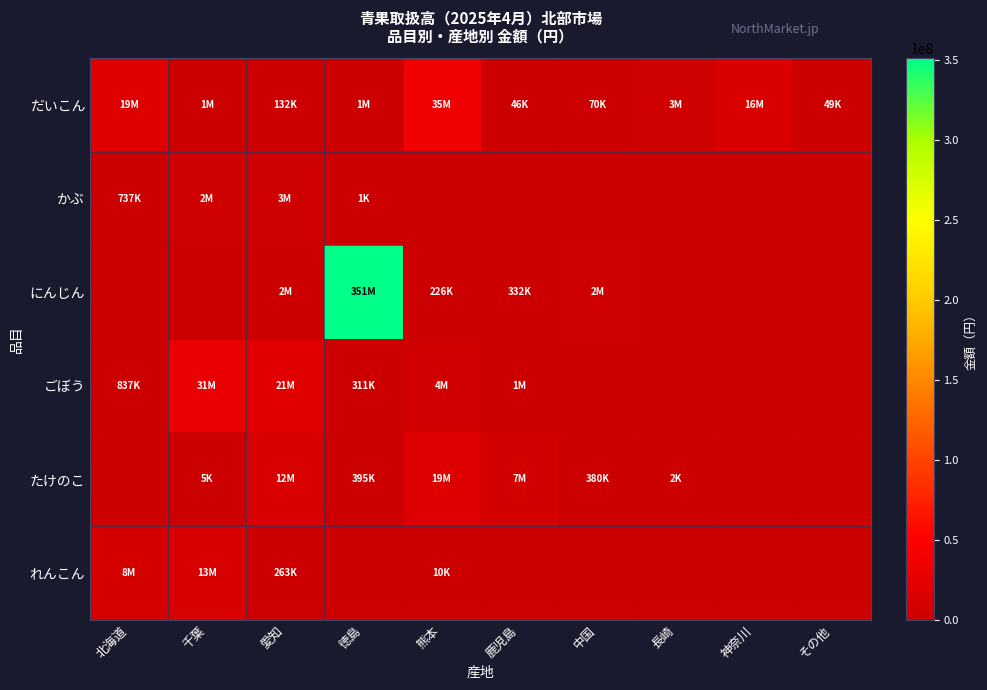

What is the greatest value displayed?

351395128